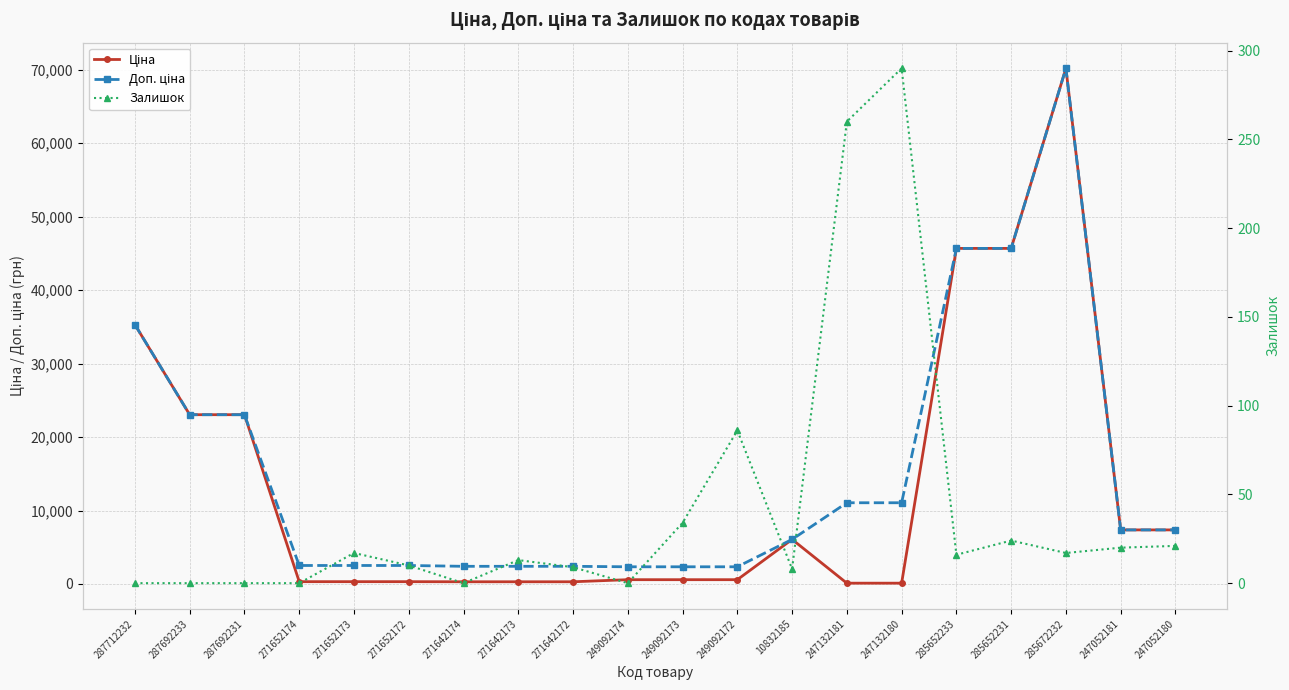

How many series are shown in this chart?

3